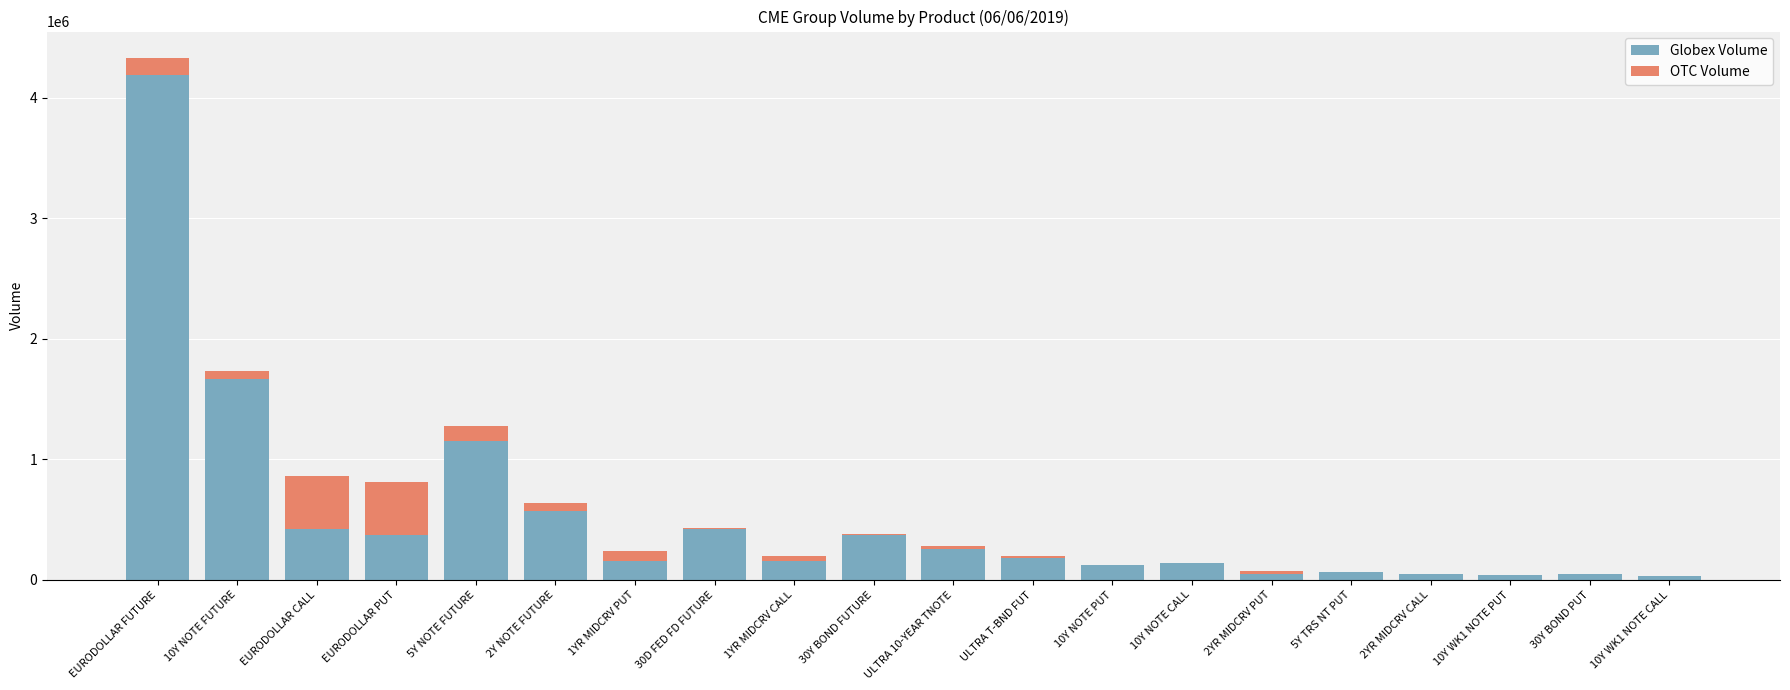

The value of Globex Volume at 30Y BOND FUTURE is 373970. True or false?

True